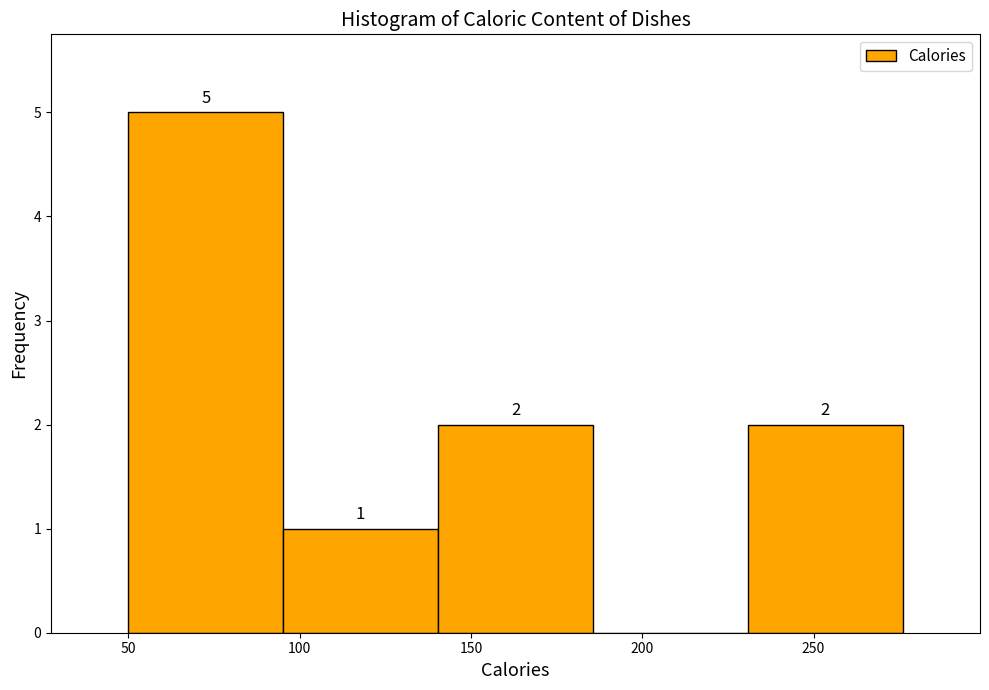

Which range on the x-axis has the tallest bar?

50 to 95